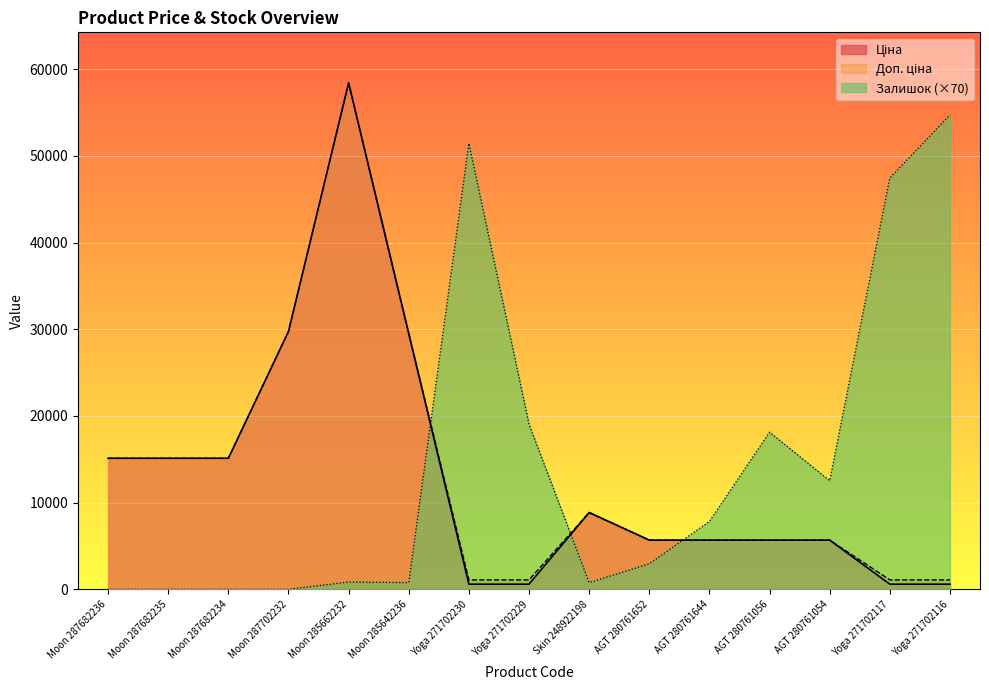

Does the chart display data point markers on the line(s)?

No